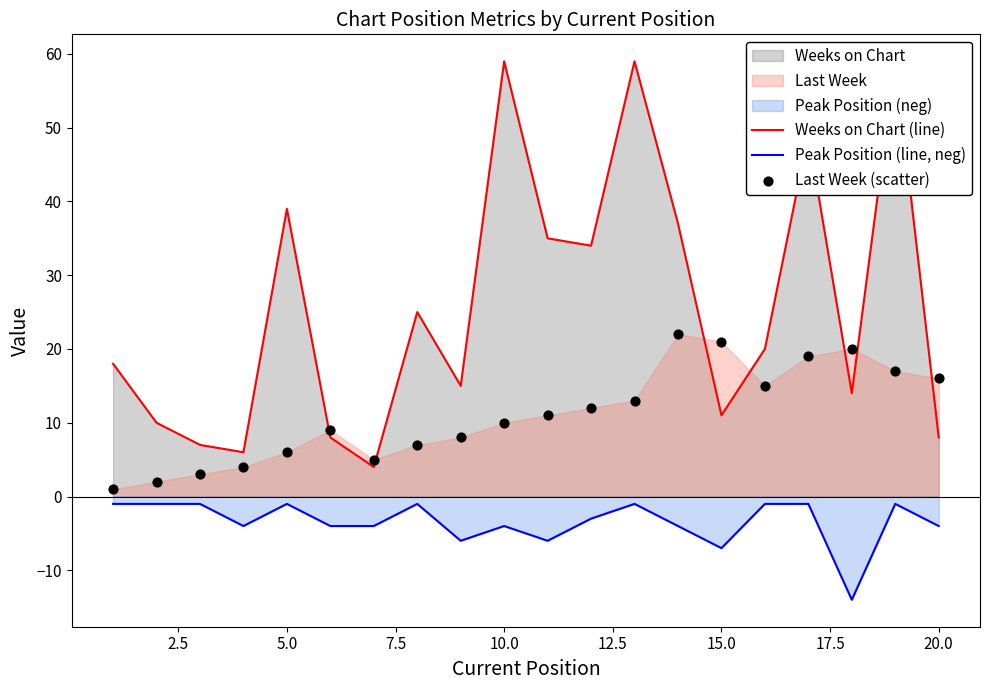

Which series reaches the minimum Y coordinate?

Peak Position (line, neg)